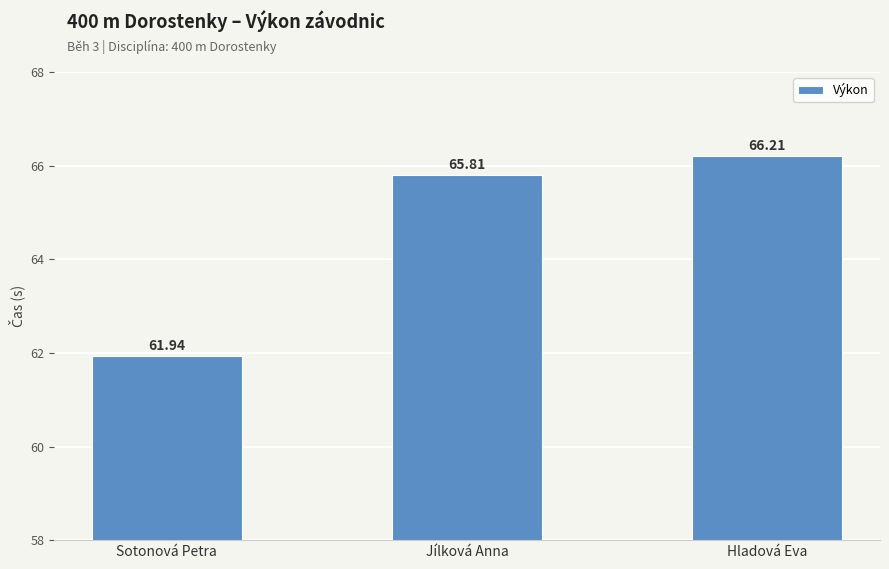

What is the change in value from Sotonová Petra to Hladová Eva?

+4.3